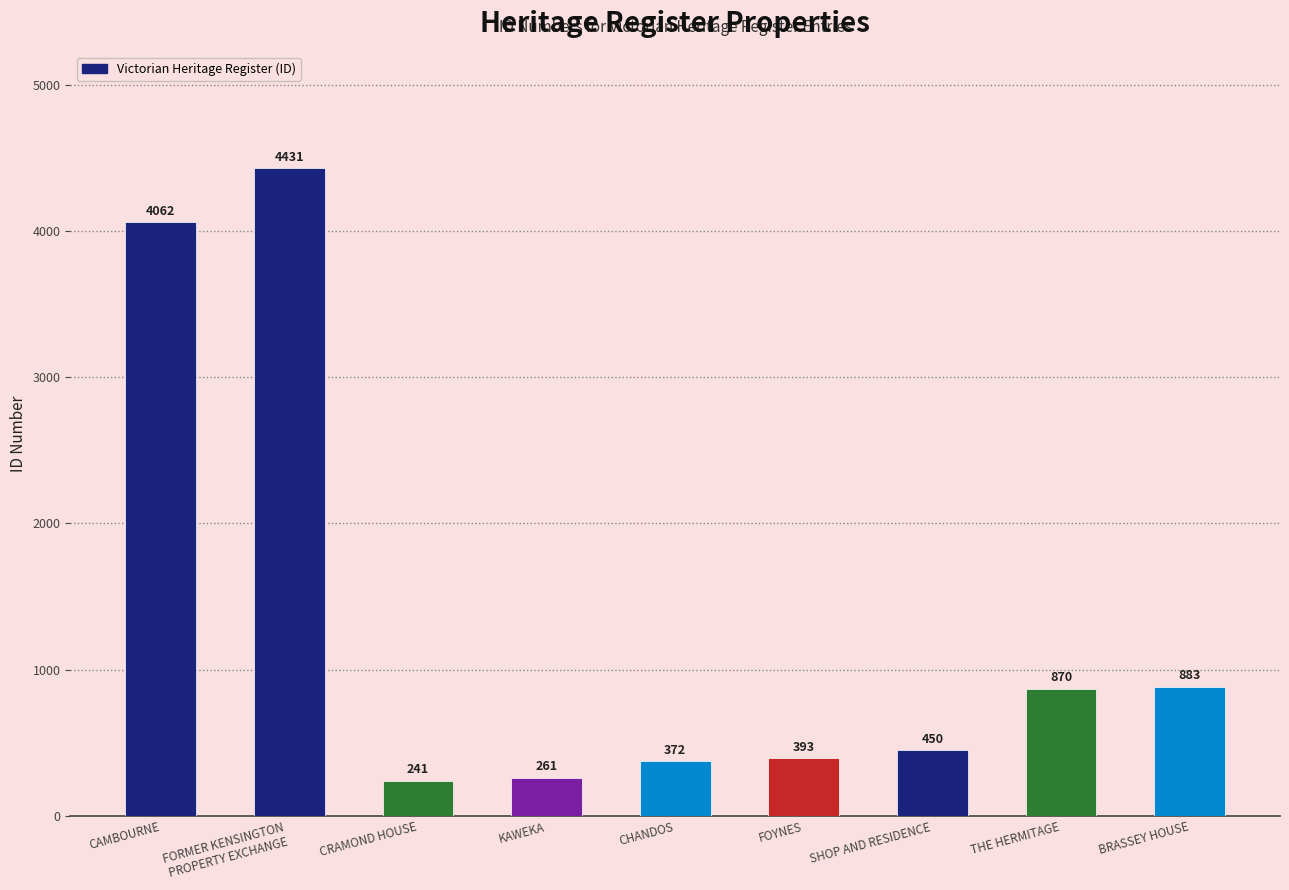

What position from the left is FOYNES?

6